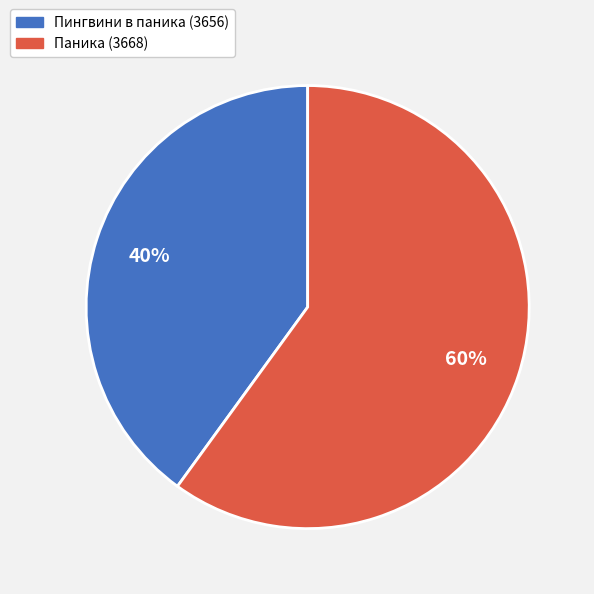

To the nearest percent, what is the combined percentage of Паника (3668) and Пингвини в паника (3656)?

100%